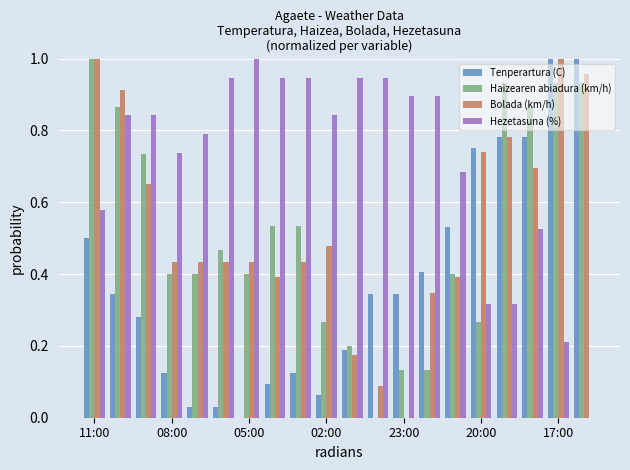

Which series has the largest total across all categories?

Hezetasuna (%)